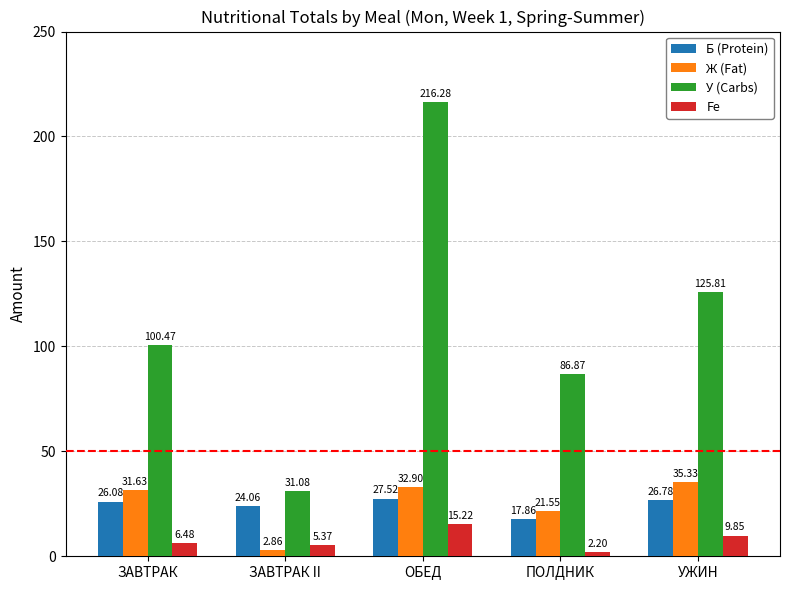

Is the value of У (Carbs) at ЗАВТРАК II greater than the value of Ж (Fat) at ЗАВТРАК?

No